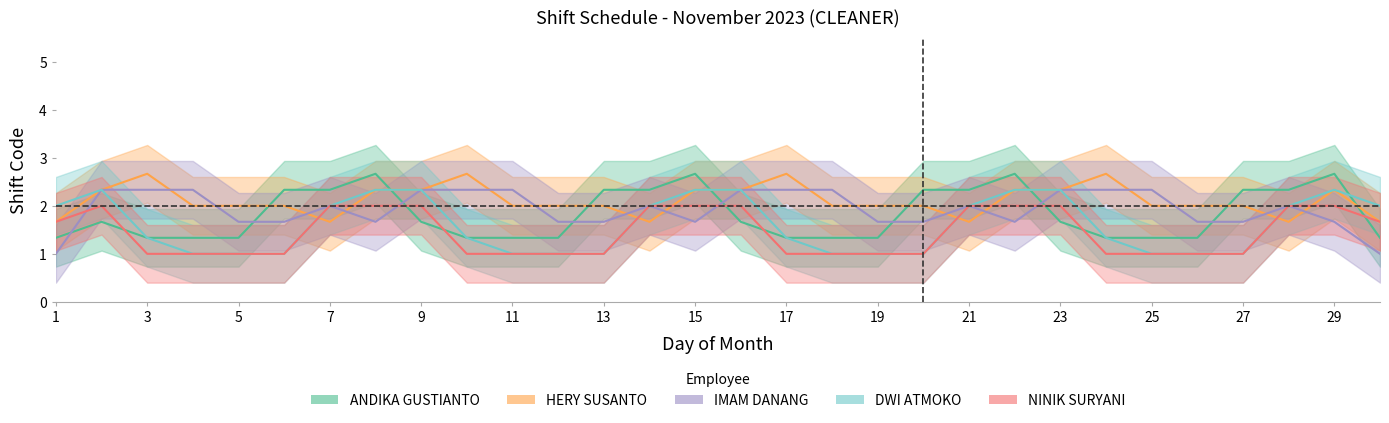

What is the difference between the highest and lowest values at 5?

1